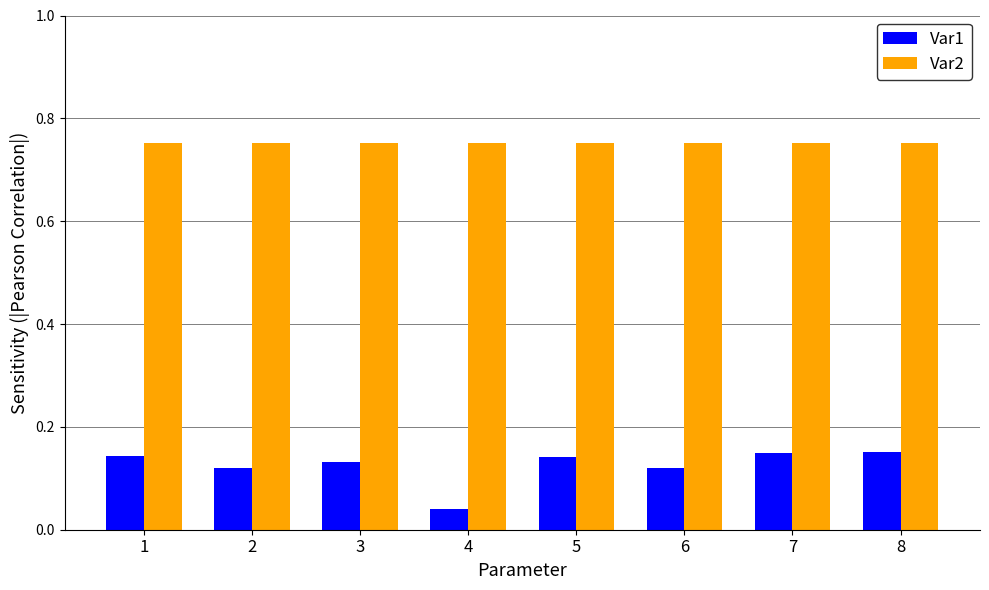

True or false: Var2 has a value of 1.2 at 8.

False